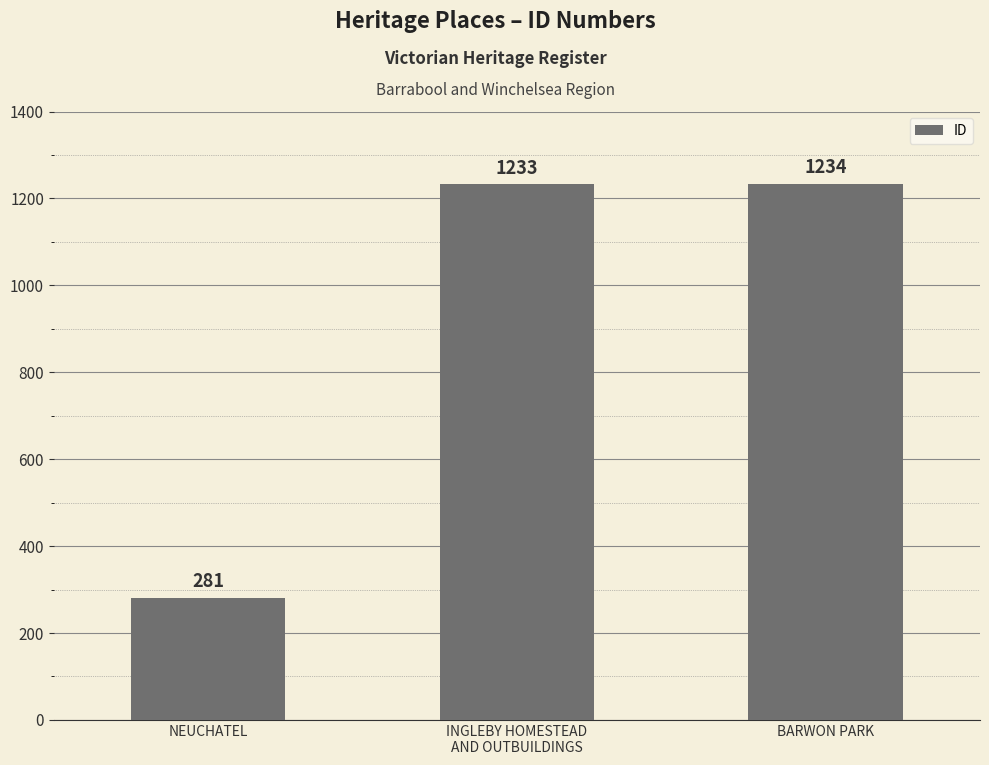

Reading right to left, what are all the values shown in this chart?

1234	1233	281